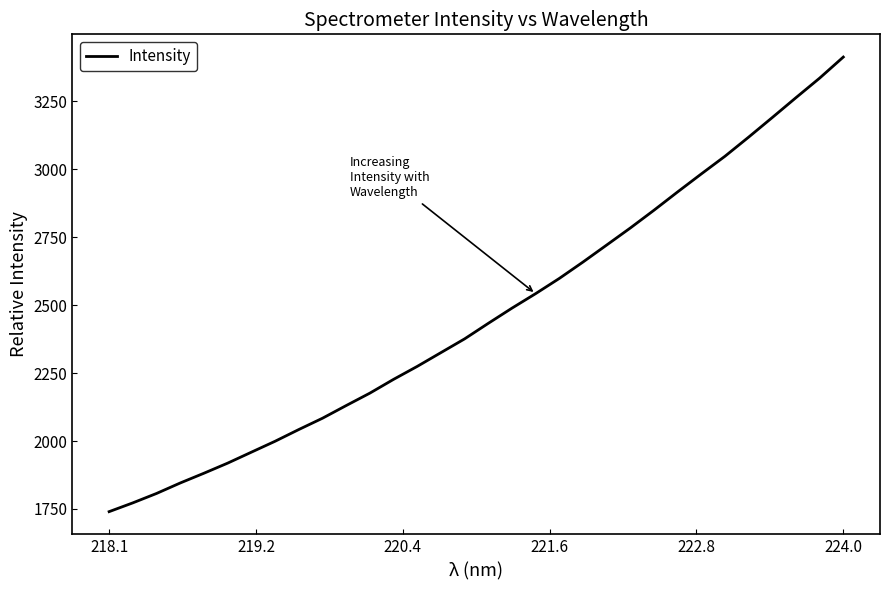

True or false: there are more than 2 points higher than both neighbors.

False